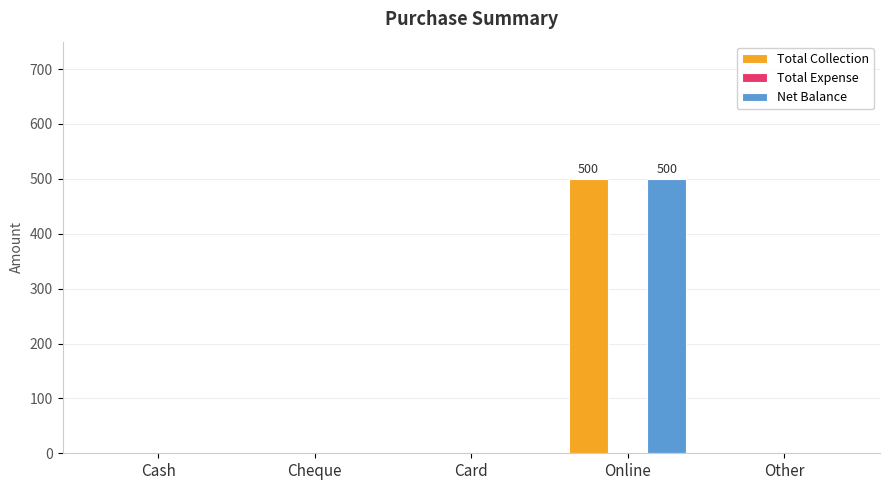

What is the sum of all Total Collection values?

500